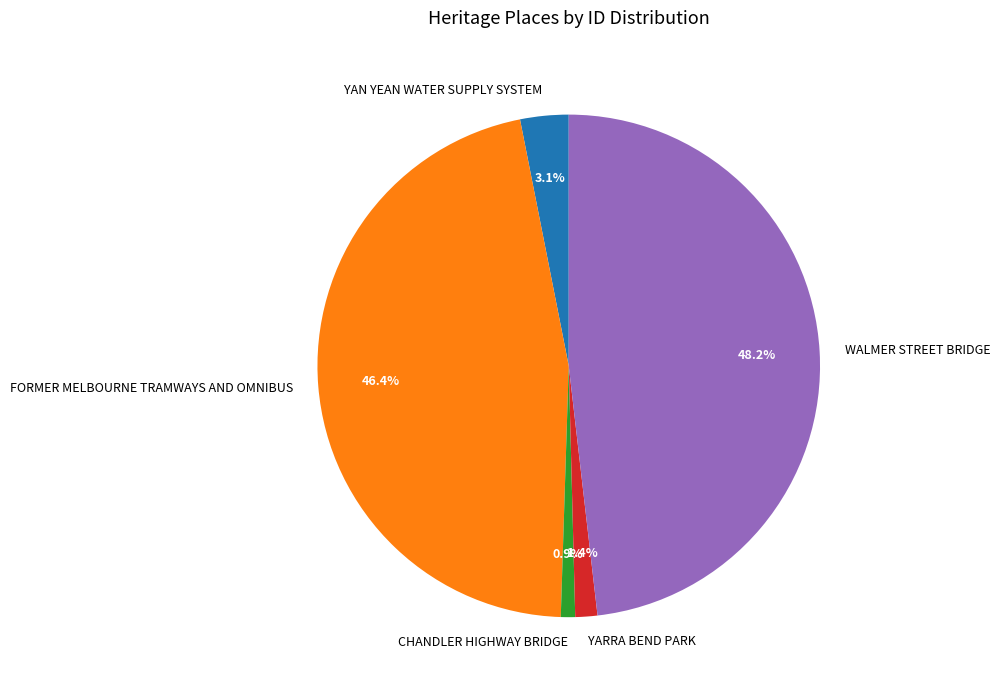

Between YAN YEAN WATER SUPPLY SYSTEM and WALMER STREET BRIDGE, which is larger?

WALMER STREET BRIDGE